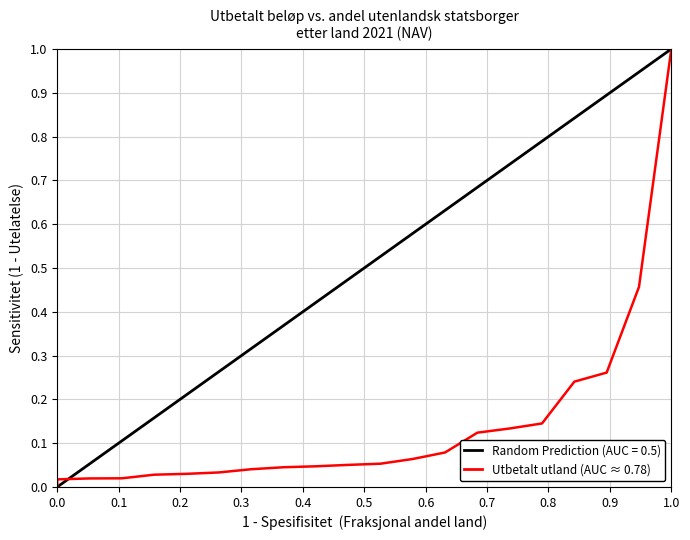

How many values exceed 0?

21